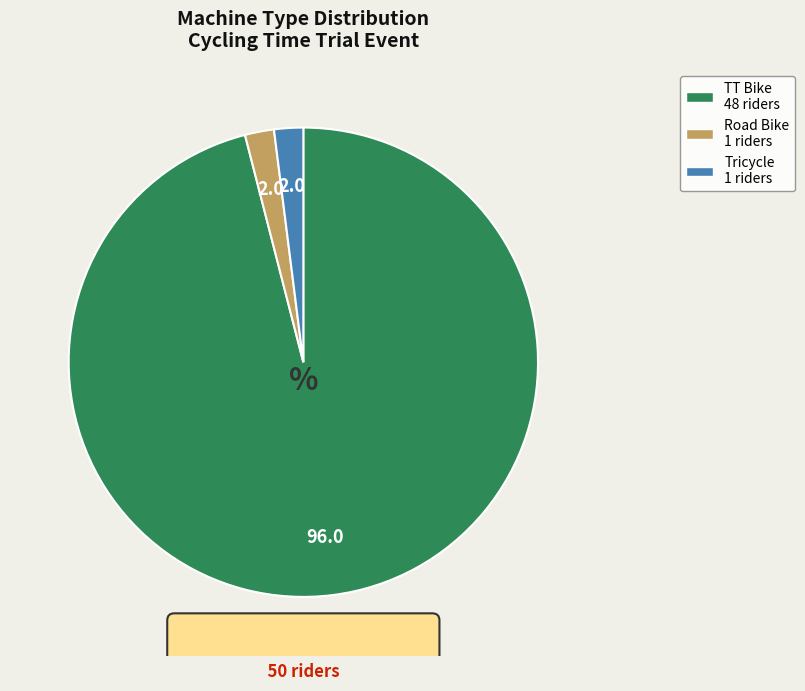

Does any single category account for the majority?

Yes